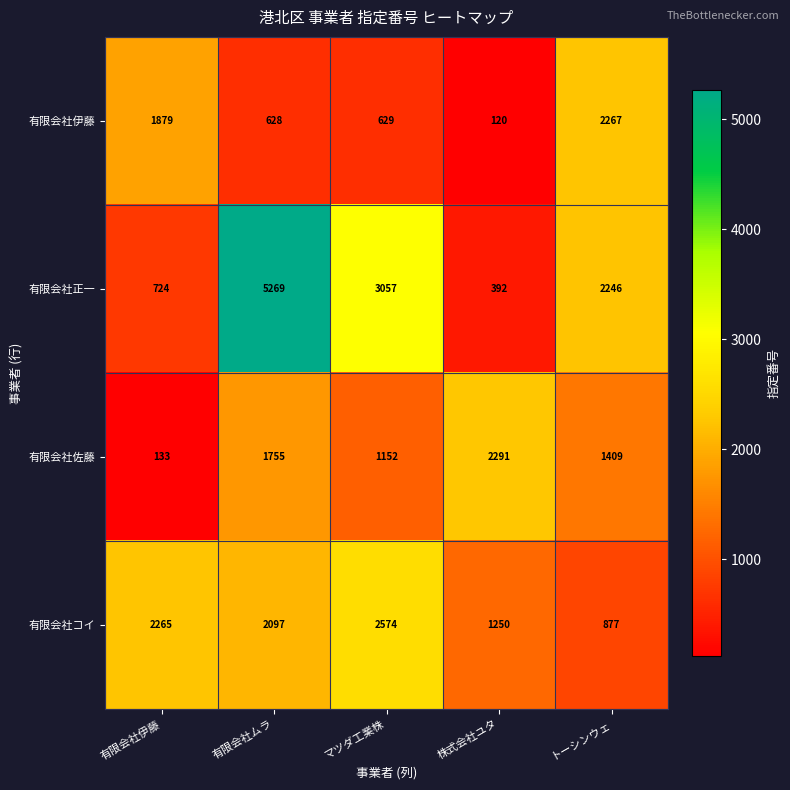

True or false: 有限会社佐藤 has a value of 133 at 有限会社伊藤.

True